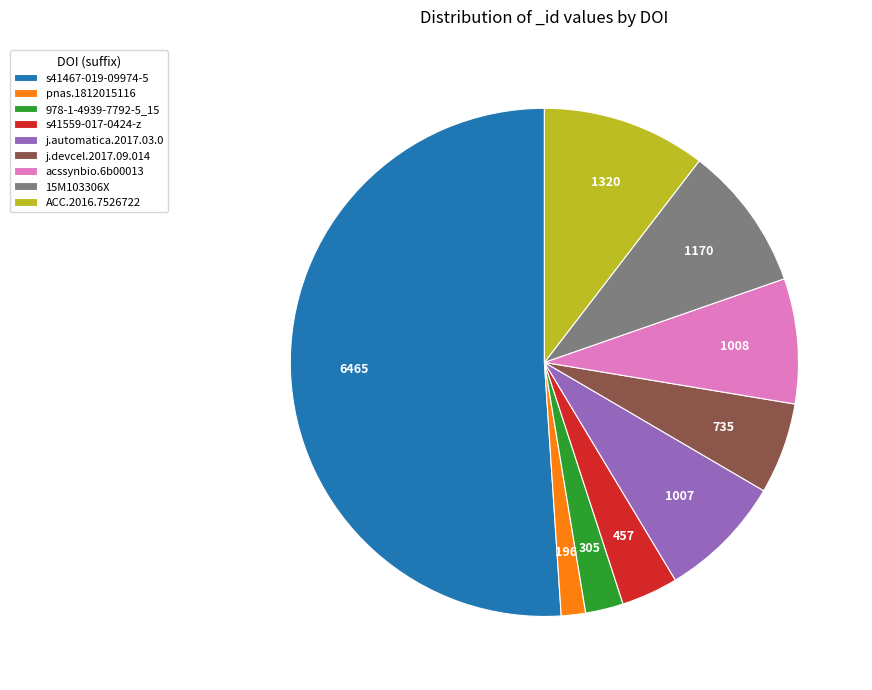

Approximately how many times larger is the value at 15M103306X compared to j.automatica.2017.03.0?

1.2